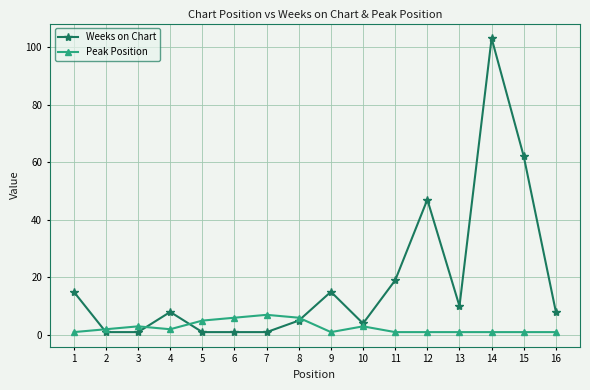

Reading left to right, what are all the values shown in this chart?

Weeks on Chart: 15	1	1	8	1	1	1	5	15	4	19	47	10	103	62	8
Peak Position: 1	2	3	2	5	6	7	6	1	3	1	1	1	1	1	1